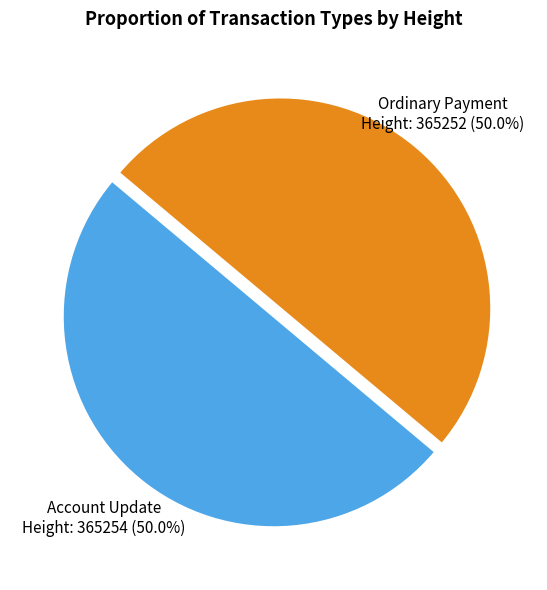

How many slices are in this pie chart?

2